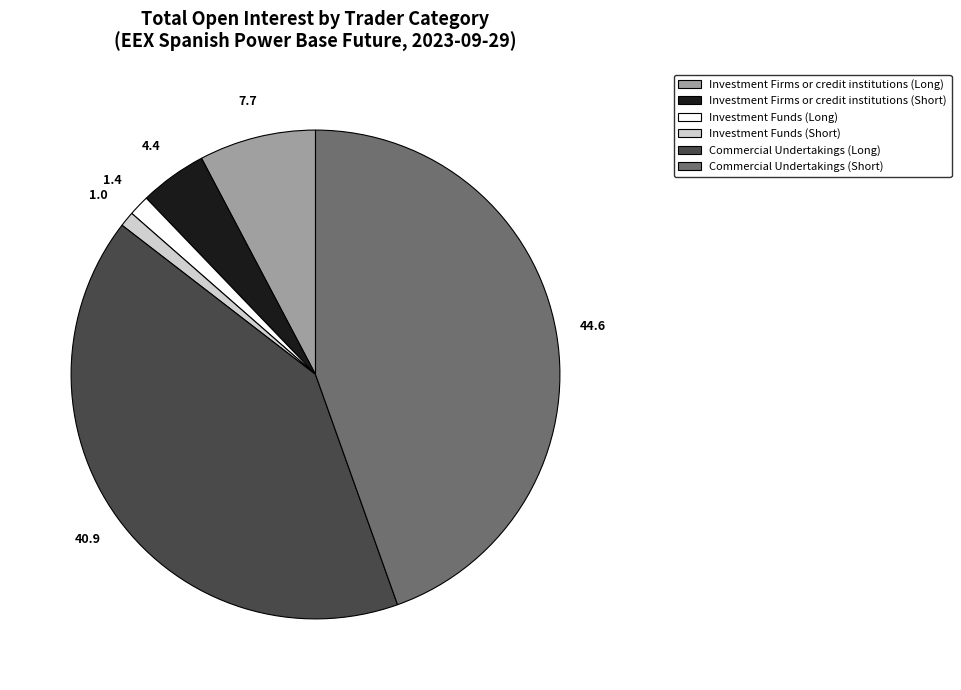

How many segments does this pie chart have?

6